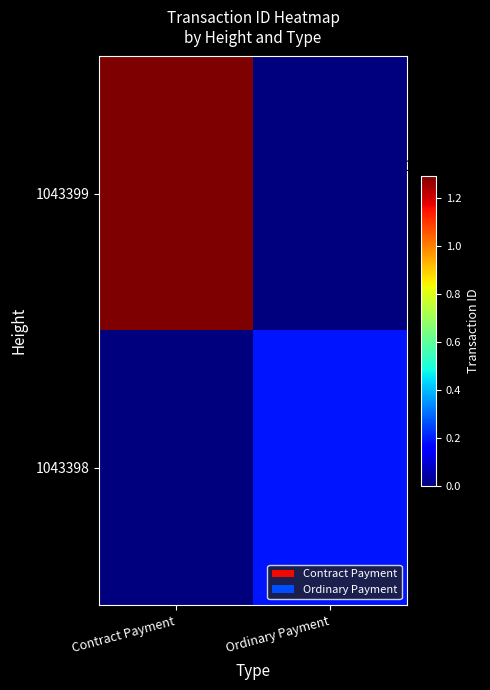

What is the spread (max minus min) of values at Contract Payment?

1293432205218608896